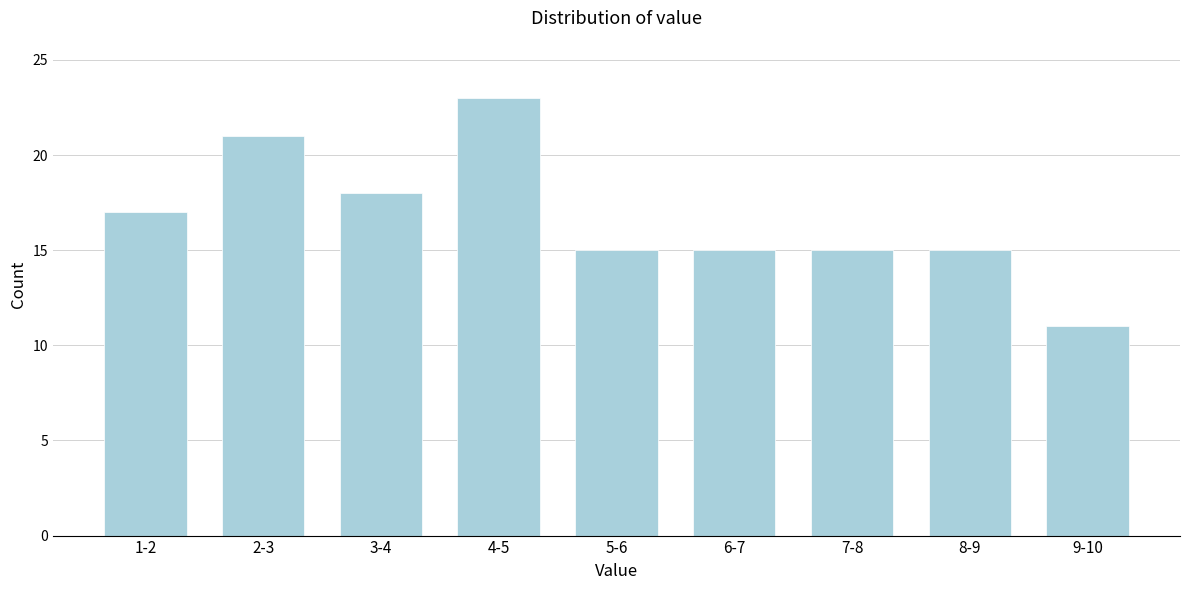

Reading left to right, extract all data points from this chart.

1-2=17	2-3=21	3-4=18	4-5=23	5-6=15	6-7=15	7-8=15	8-9=15	9-10=11